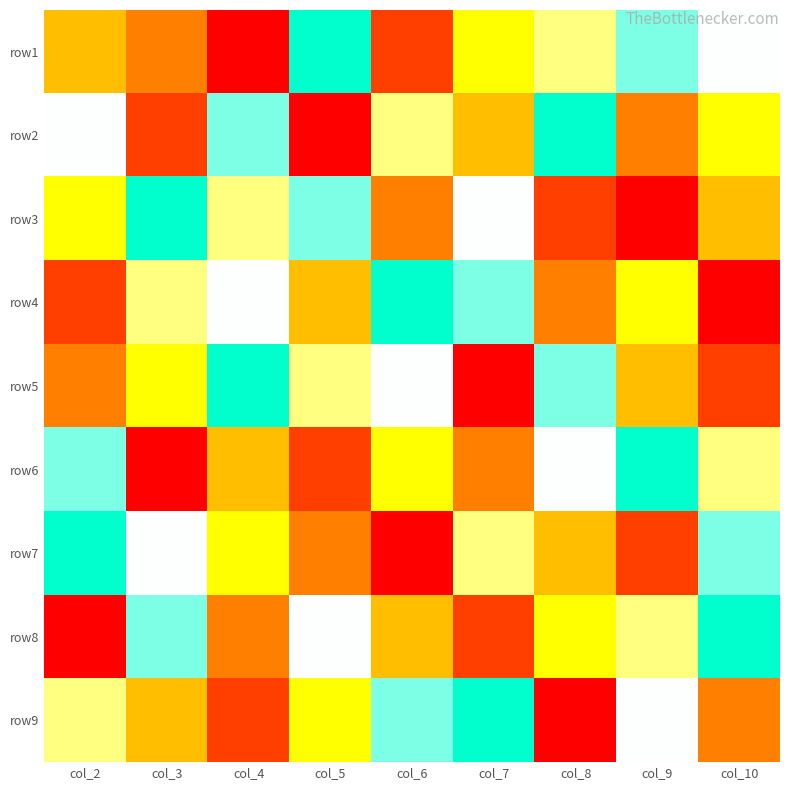

Reading left to right, transcribe all the data shown in this chart.

row1: col_2=4	col_3=3	col_4=1	col_5=9	col_6=2	col_7=5	col_8=6	col_9=8	col_10=7
row2: col_2=7	col_3=2	col_4=8	col_5=1	col_6=6	col_7=4	col_8=9	col_9=3	col_10=5
row3: col_2=5	col_3=9	col_4=6	col_5=8	col_6=3	col_7=7	col_8=2	col_9=1	col_10=4
row4: col_2=2	col_3=6	col_4=7	col_5=4	col_6=9	col_7=8	col_8=3	col_9=5	col_10=1
row5: col_2=3	col_3=5	col_4=9	col_5=6	col_6=7	col_7=1	col_8=8	col_9=4	col_10=2
row6: col_2=8	col_3=1	col_4=4	col_5=2	col_6=5	col_7=3	col_8=7	col_9=9	col_10=6
row7: col_2=9	col_3=7	col_4=5	col_5=3	col_6=1	col_7=6	col_8=4	col_9=2	col_10=8
row8: col_2=1	col_3=8	col_4=3	col_5=7	col_6=4	col_7=2	col_8=5	col_9=6	col_10=9
row9: col_2=6	col_3=4	col_4=2	col_5=5	col_6=8	col_7=9	col_8=1	col_9=7	col_10=3